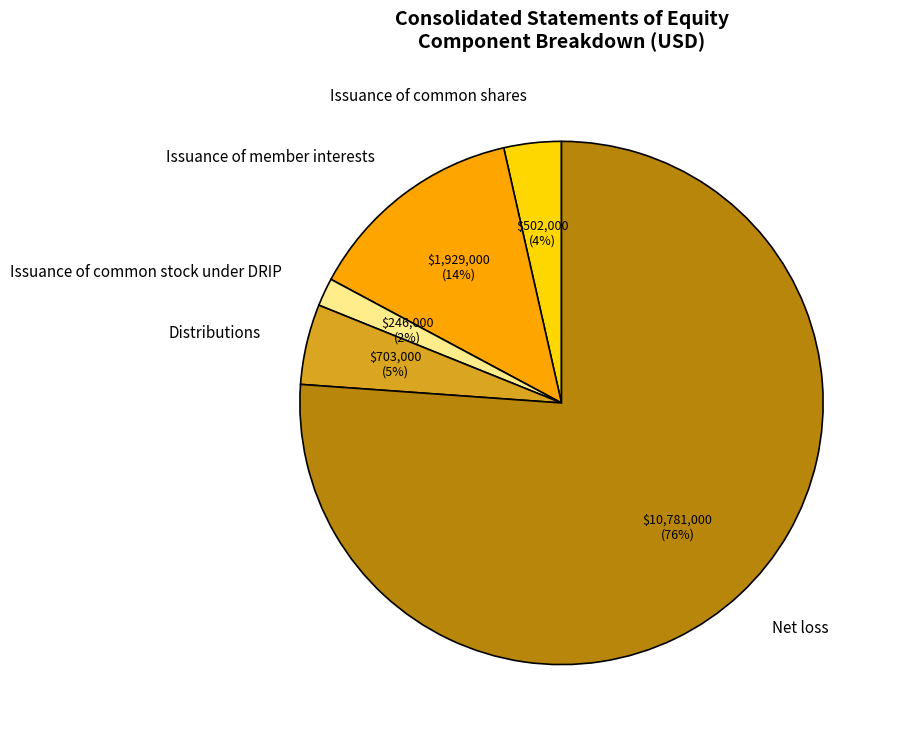

To the nearest percent, what percentage of the pie is Distributions?

5%